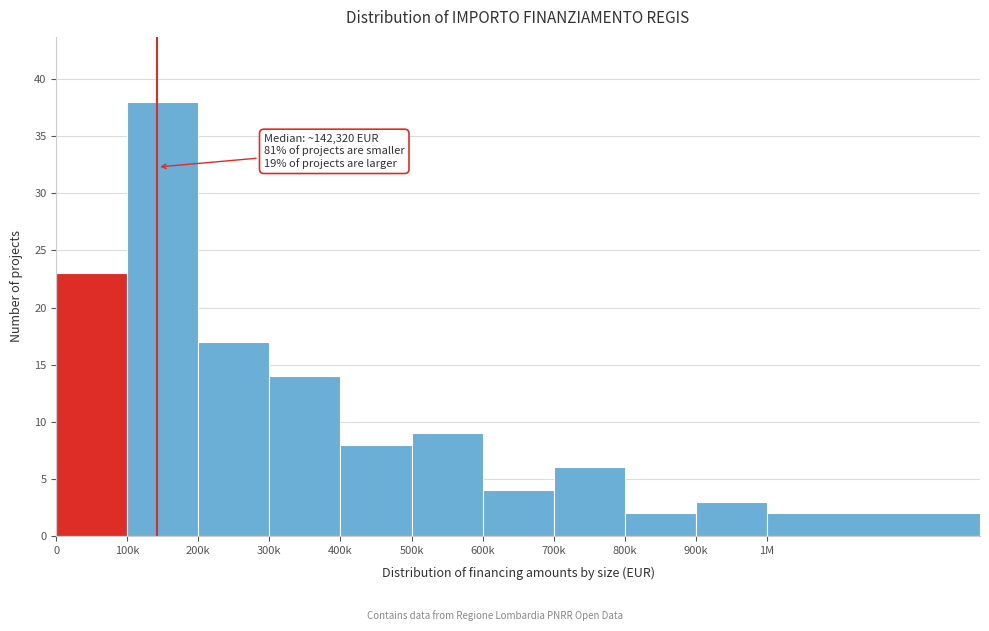

Reading left to right, transcribe all the data shown in this chart.

0=23	100k=38	200k=17	300k=14	400k=8	500k=9	600k=4	700k=6	800k=2	900k=3	1M=2